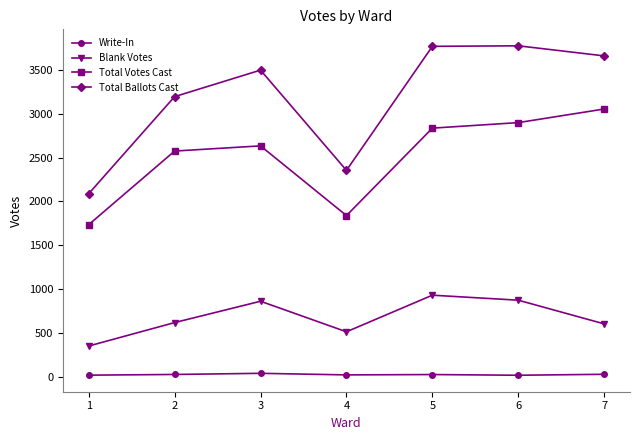

Which series has the widest spread of values?

Total Ballots Cast